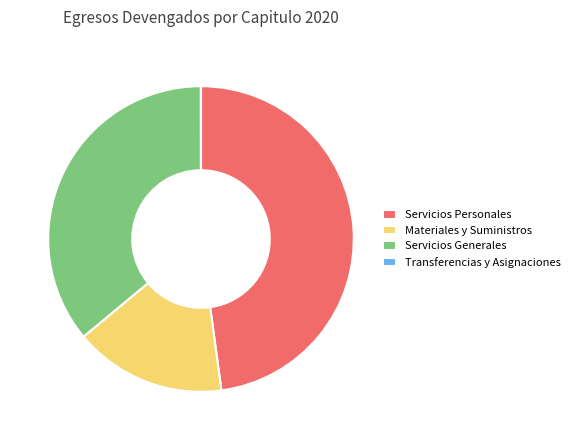

Which slice is the largest?

Servicios Personales